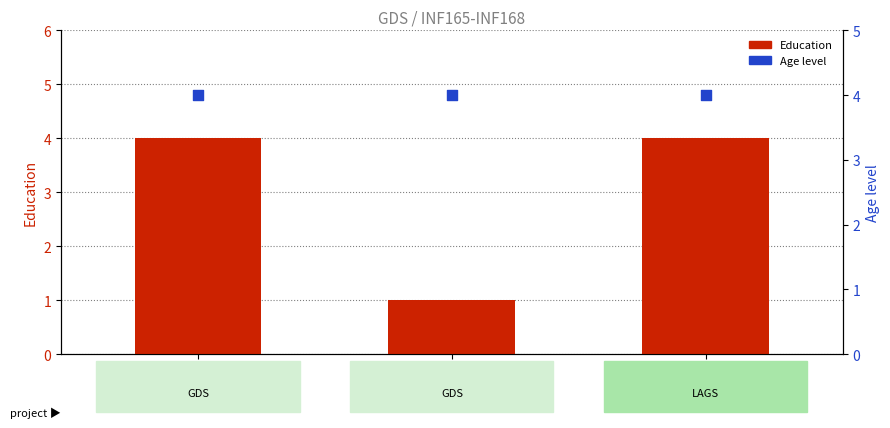

Which series has the widest spread of Y values?

Education